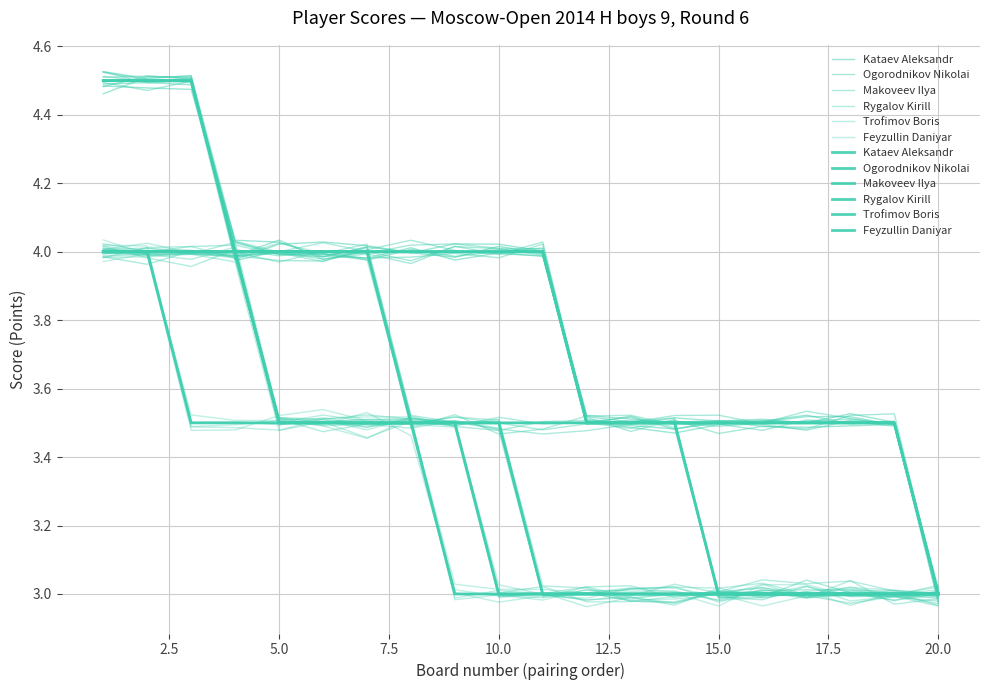

How many distinct data groups are displayed?

6